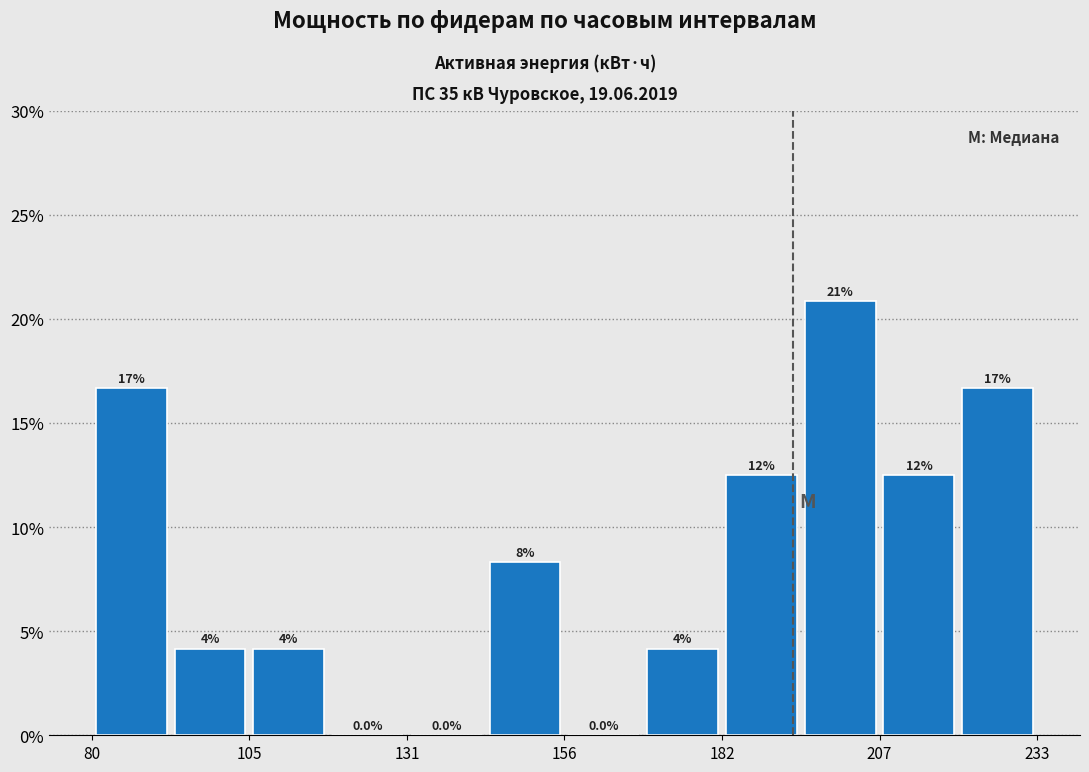

Read against the x-axis, roughly where is the centre of the tallest bar?

200